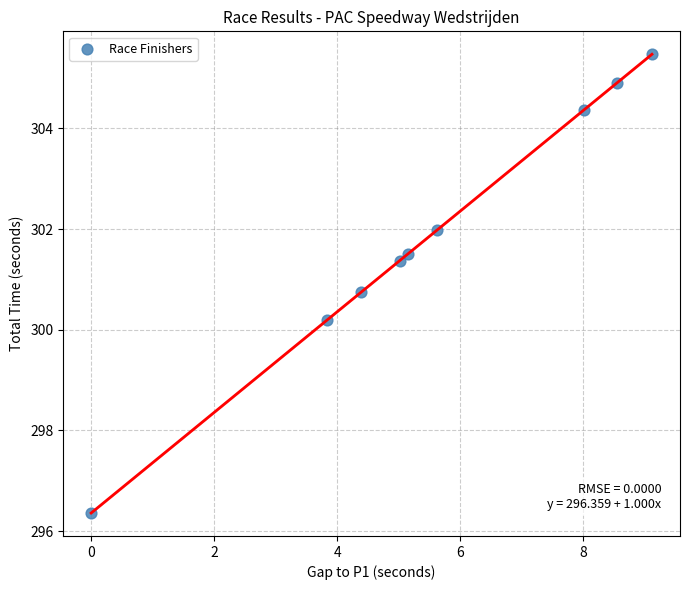

What Y value in the scatter plot is closest to 300?

300.2